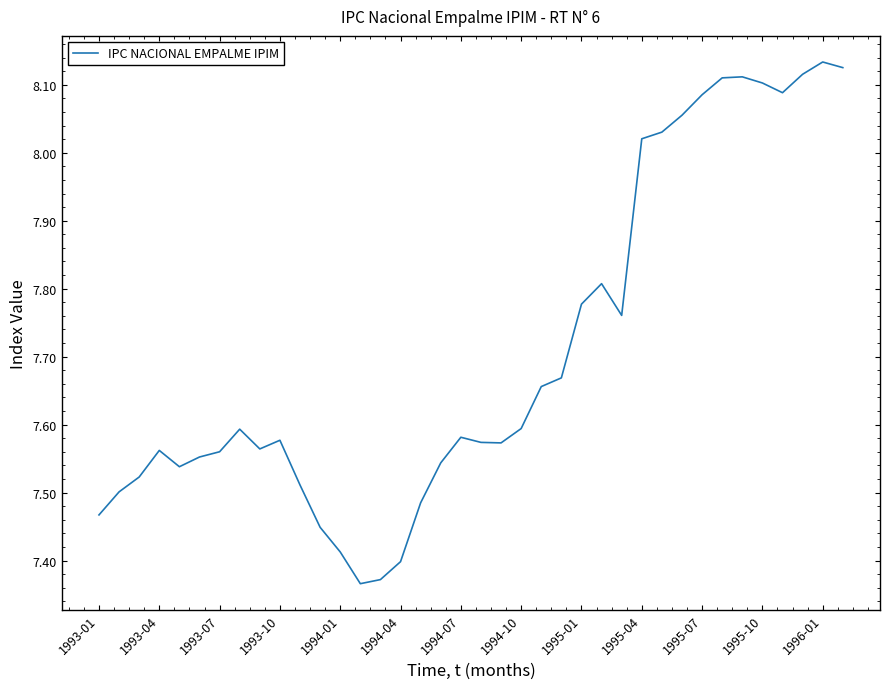

The chart shows a value of 2.3 at 1994-07. True or false?

False